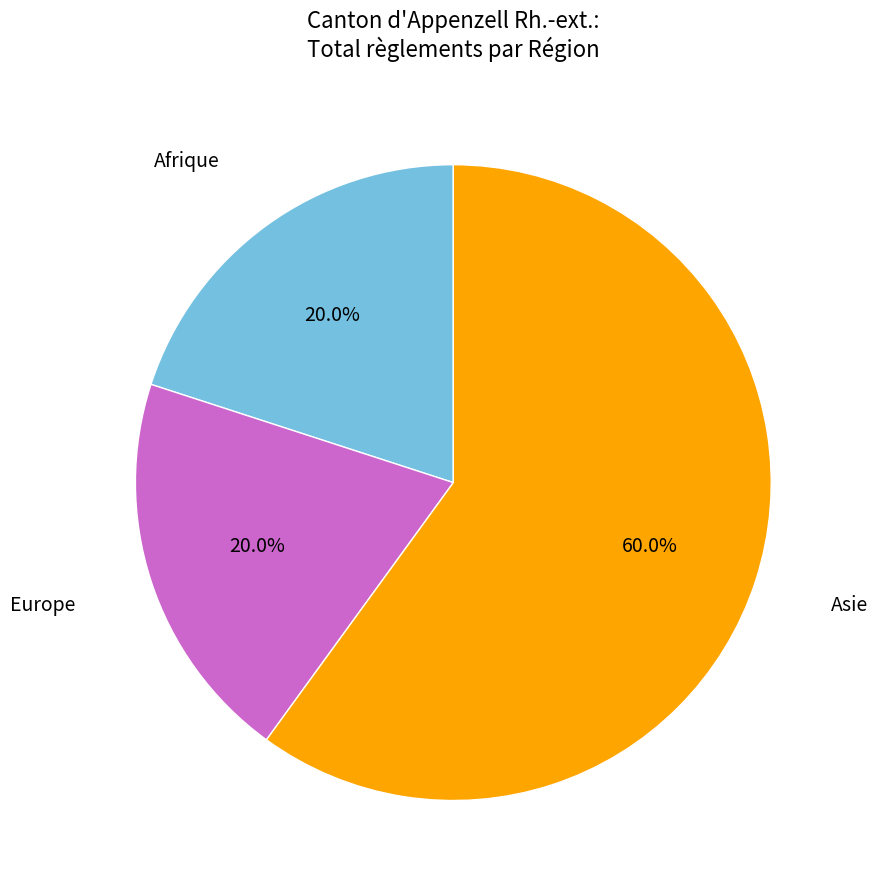

To the nearest percent, what portion does Afrique represent?

20%